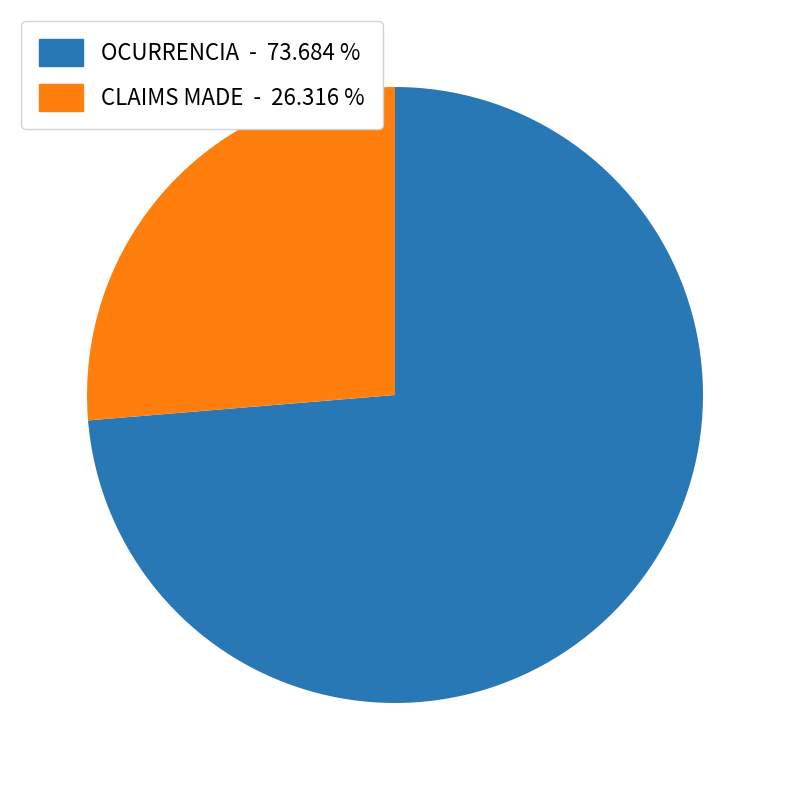

Is the sum of CLAIMS MADE - 26.316 % and OCURRENCIA - 73.684 % greater than half?

Yes